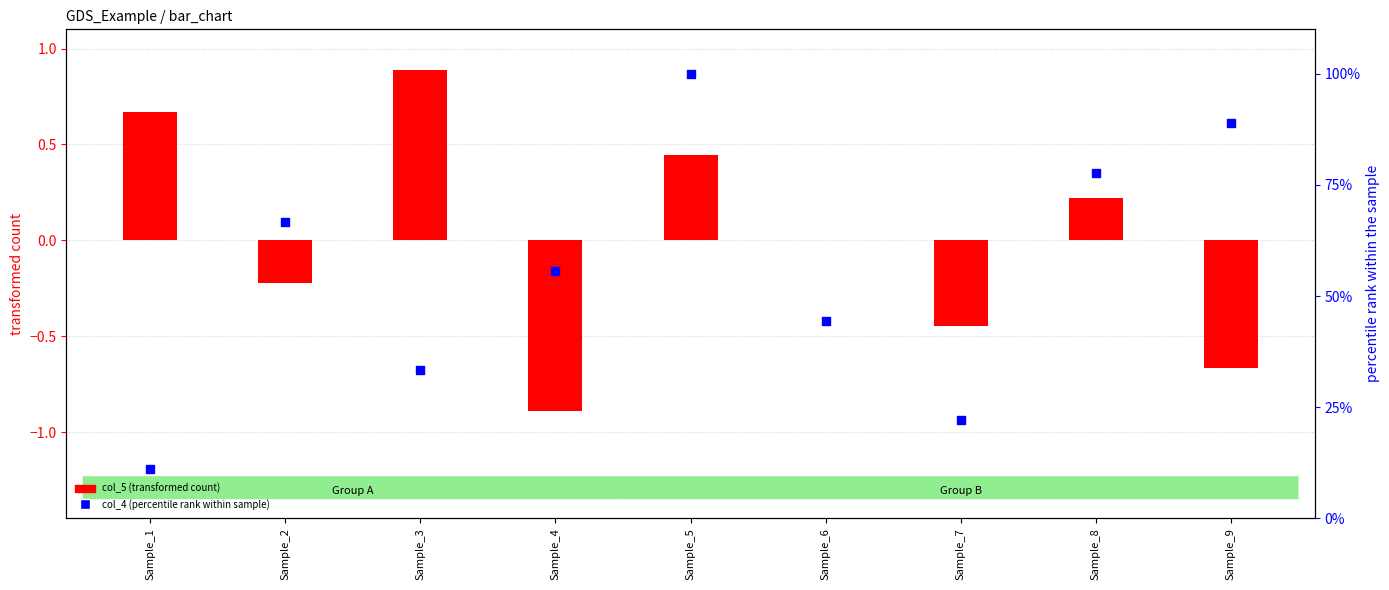

Which series has the largest Y range (max minus min)?

col_4 (percentile rank within sample)